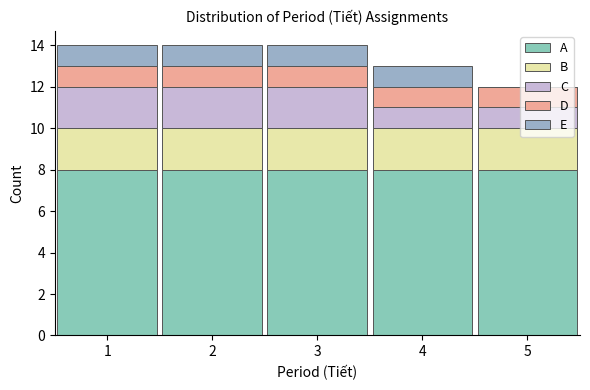

Reading left to right, list every stacked bar in this chart as the range it spans on the x-axis followed by its total height. The values are not printed on the chart, so give them approximately, as read against the axis.

0.5 to 1.5: 14
1.5 to 2.5: 14
2.5 to 3.5: 14
3.5 to 4.5: 13
4.5 to 5.5: 12